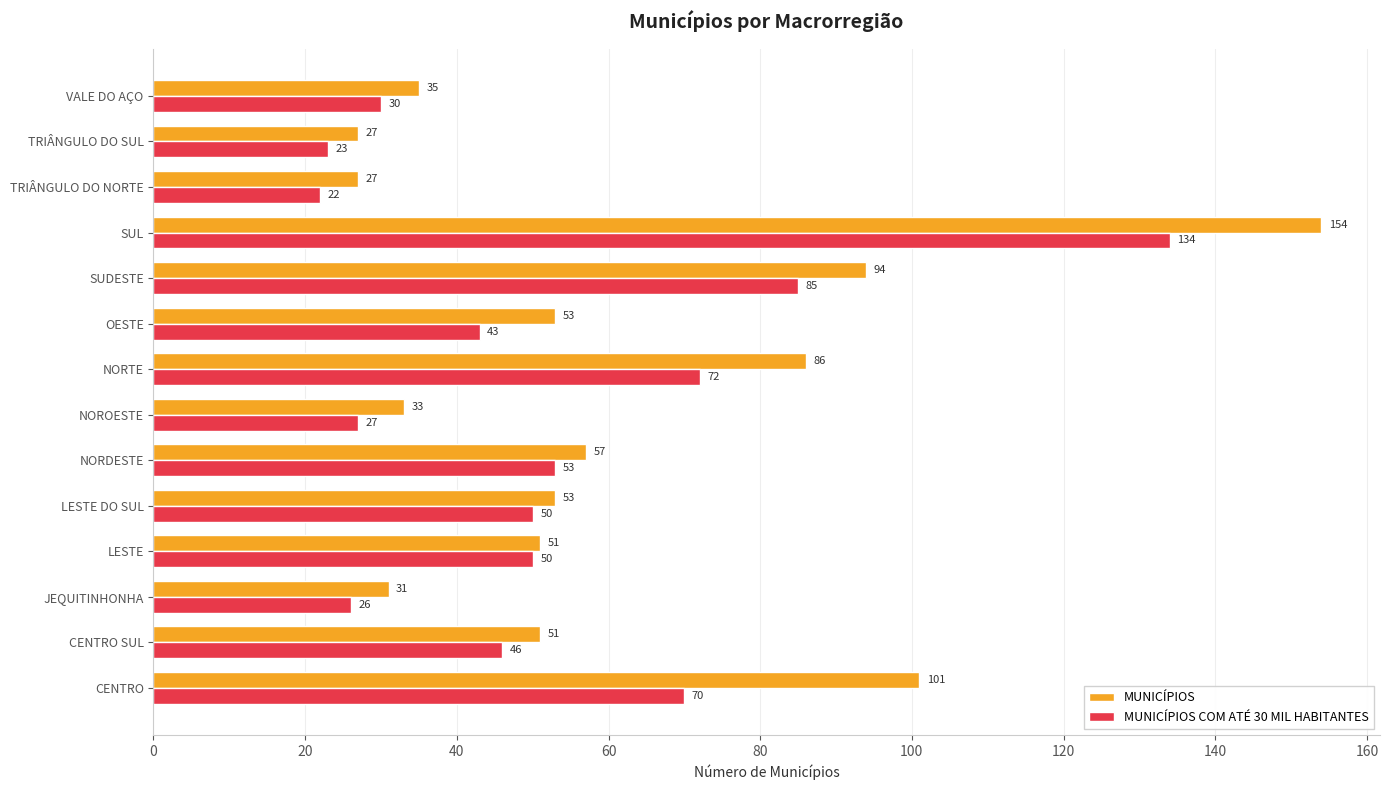

Rank the series by their average value, from highest to lowest.

MUNICÍPIOS, MUNICÍPIOS COM ATÉ 30 MIL HABITANTES